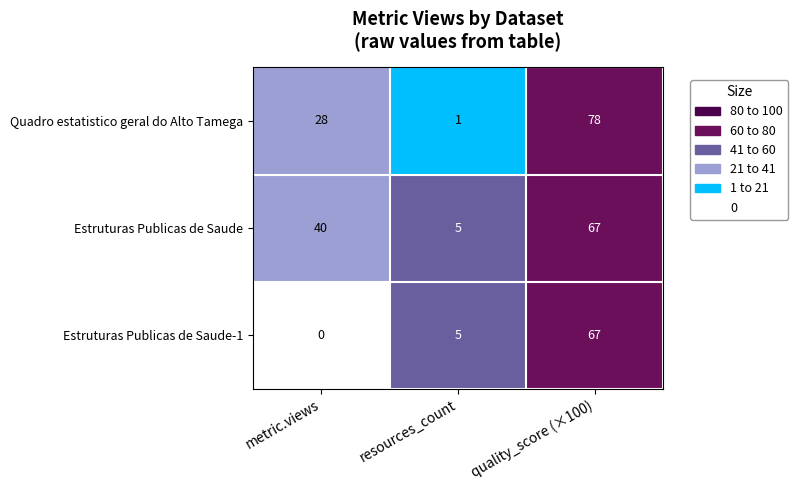

Which series has the widest spread of values?

Quadro estatistico geral do Alto Tamega